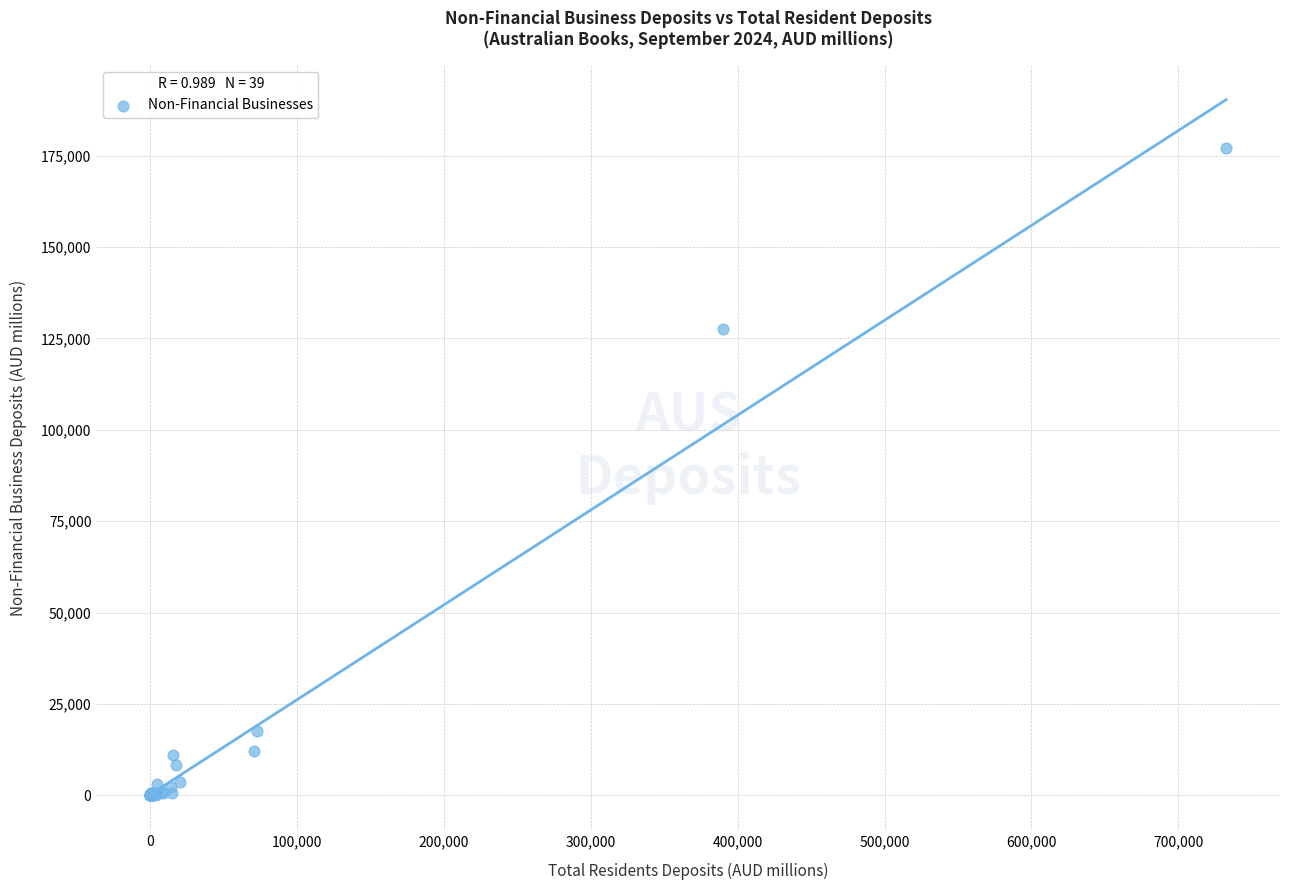

What Y value in the scatter plot is closest to 88549?

127658.8